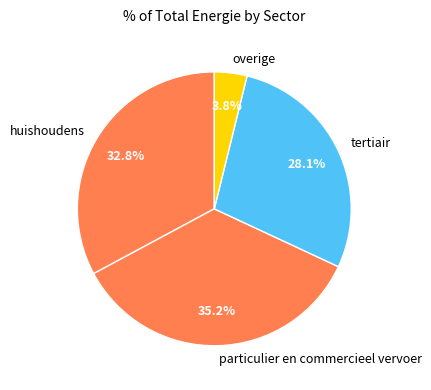

Which slice is the smallest?

overige